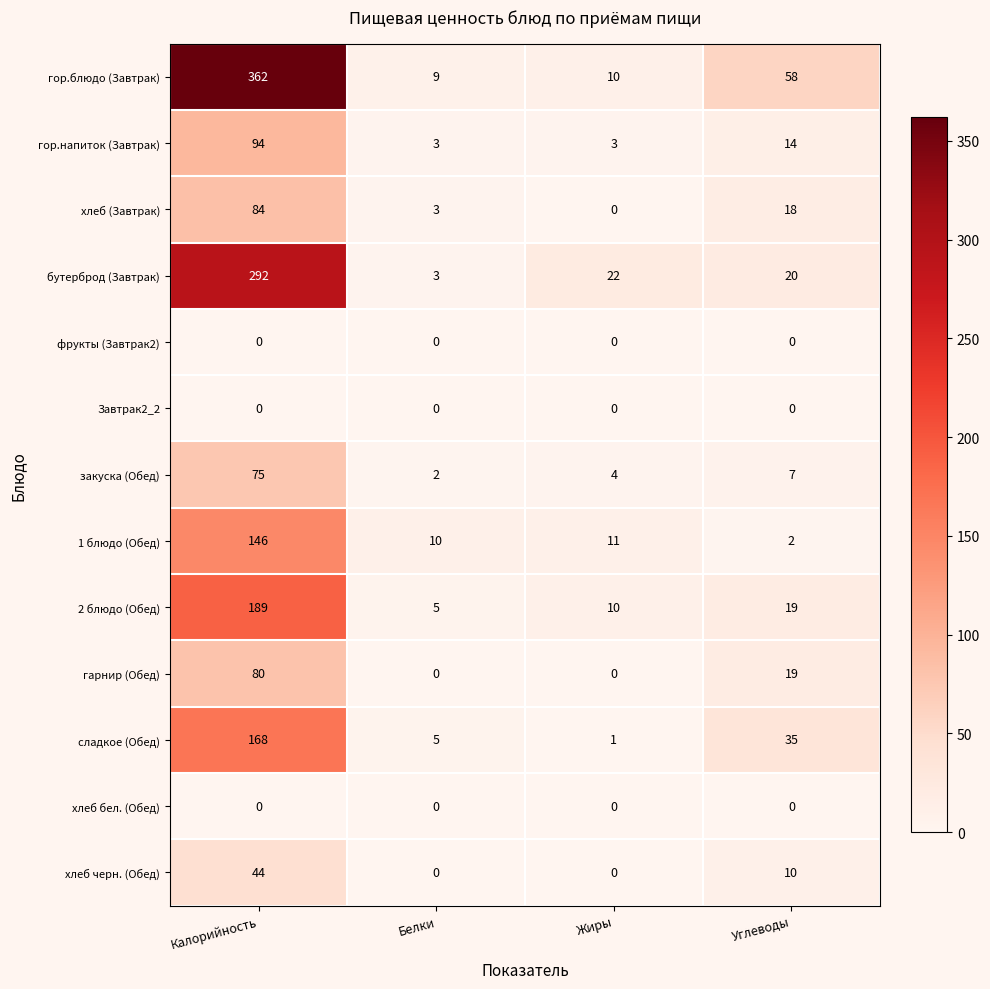

Where is 1 блюдо (Обед) nearest to the value 74?

Жиры